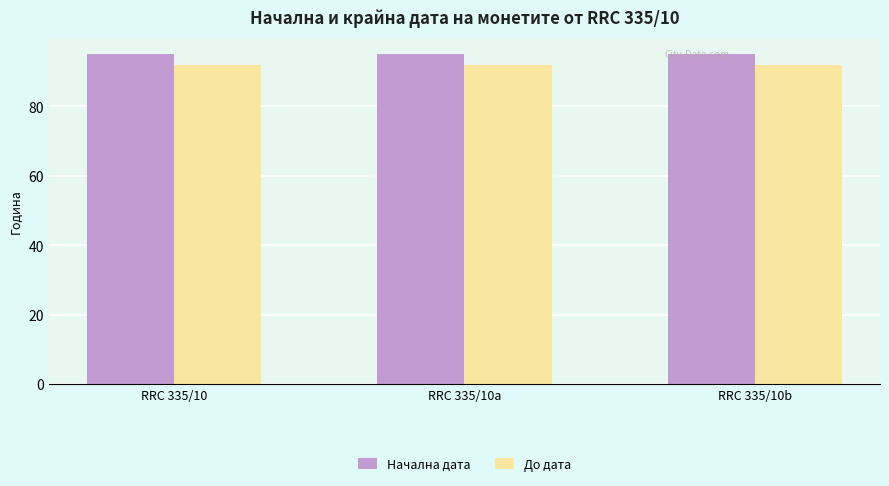

Reading right to left, transcribe all the data shown in this chart.

Начална дата: 95	95	95
До дата: 92	92	92